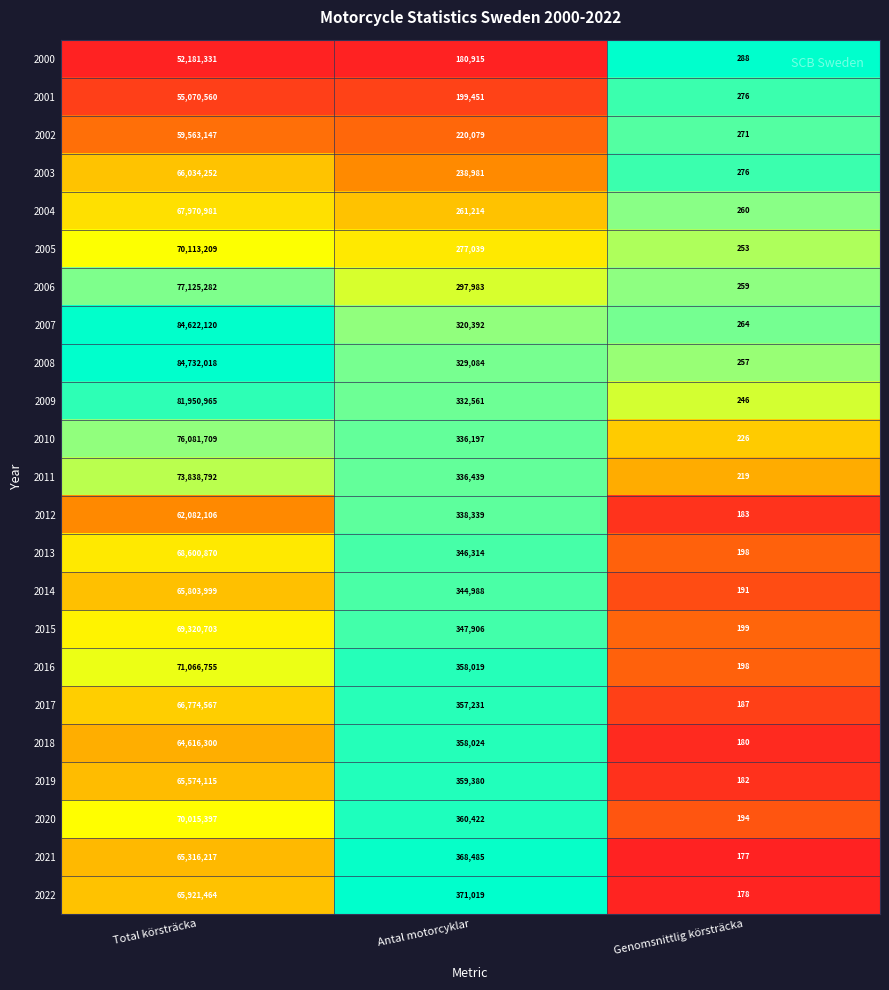

List the series in order of their peak value, lowest first.

2000, 2001, 2002, 2012, 2018, 2021, 2019, 2014, 2022, 2003, 2017, 2004, 2013, 2015, 2020, 2005, 2016, 2011, 2010, 2006, 2009, 2007, 2008